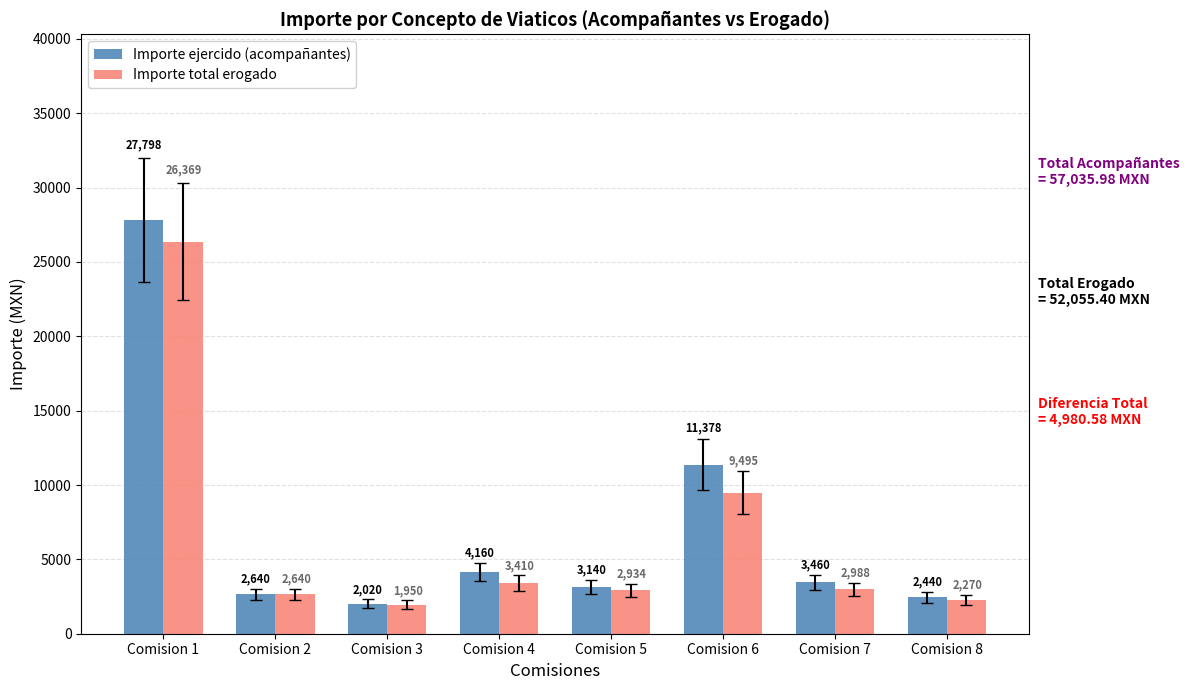

List the labels in order of Importe ejercido (acompañantes) value, largest first.

Comision 1, Comision 6, Comision 4, Comision 7, Comision 5, Comision 2, Comision 8, Comision 3